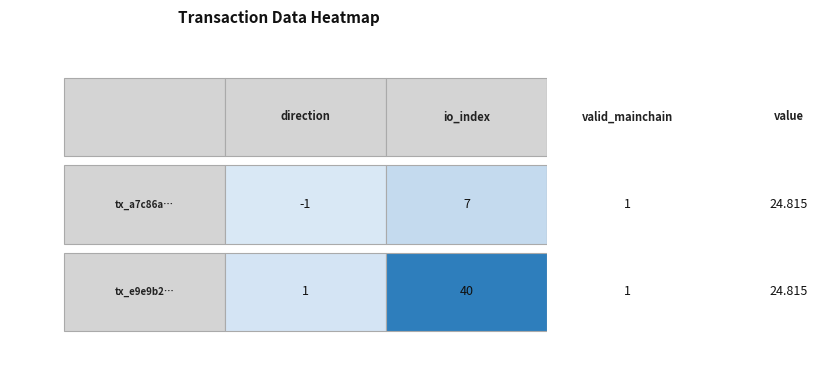

Reading left to right, transcribe all the data shown in this chart.

a7c86a9685c50d95b5ca04e15a736bf55b5f642: direction=-1.0	io_index=7.0	valid_mainchain=1.0	value=24.8
e9e9b2c0384551f91939c394097a86c9ffa101c: direction=1.0	io_index=40.0	valid_mainchain=1.0	value=24.8